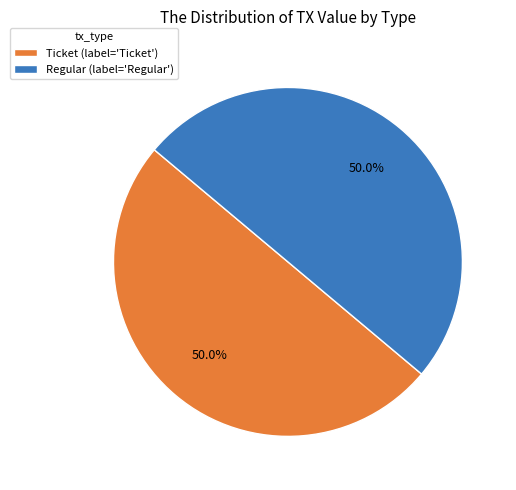

Combined, do Ticket (label='Ticket') and Regular (label='Regular') account for over 50%?

Yes